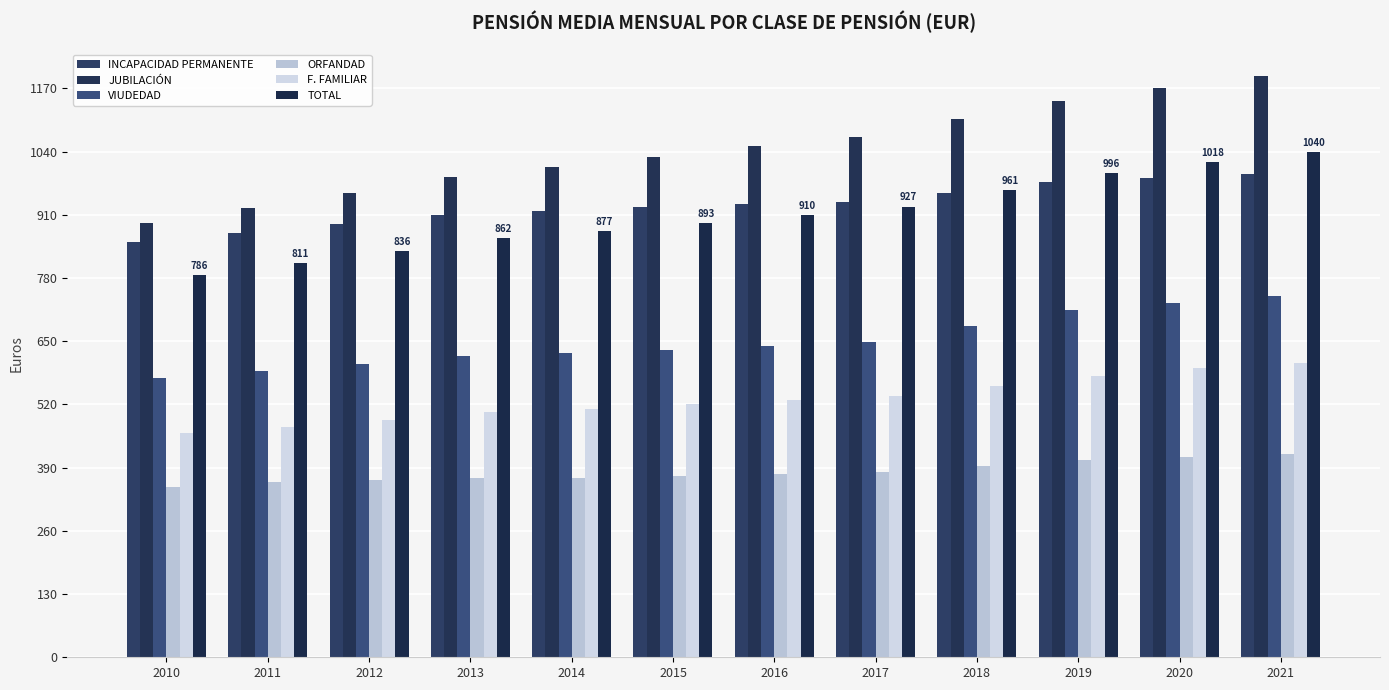

List the series in order of their peak value, lowest first.

ORFANDAD, F. FAMILIAR, VIUDEDAD, INCAPACIDAD PERMANENTE, TOTAL, JUBILACIÓN